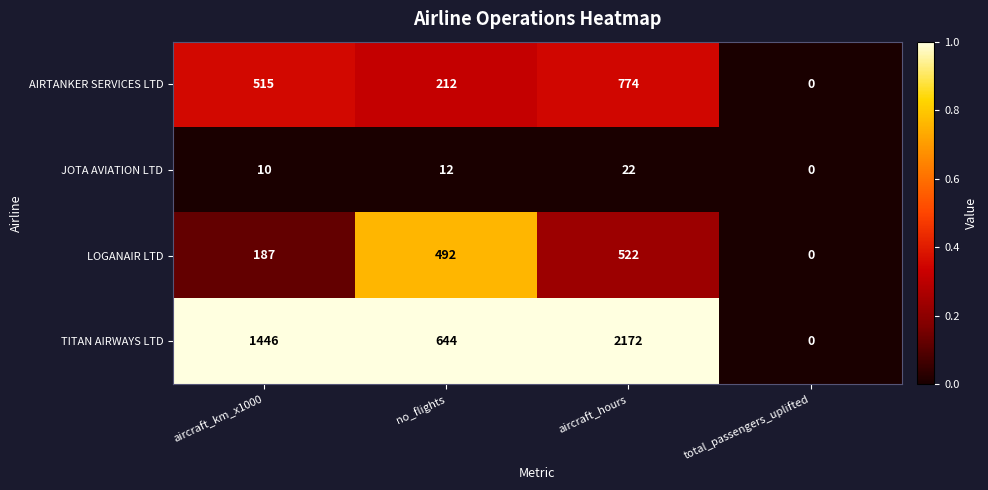

Reading left to right, list all the values displayed in this chart.

AIRTANKER SERVICES LTD: 515	212	774	0
JOTA AVIATION LTD: 10	12	22	0
LOGANAIR LTD: 187	492	522	0
TITAN AIRWAYS LTD: 1446	644	2172	0